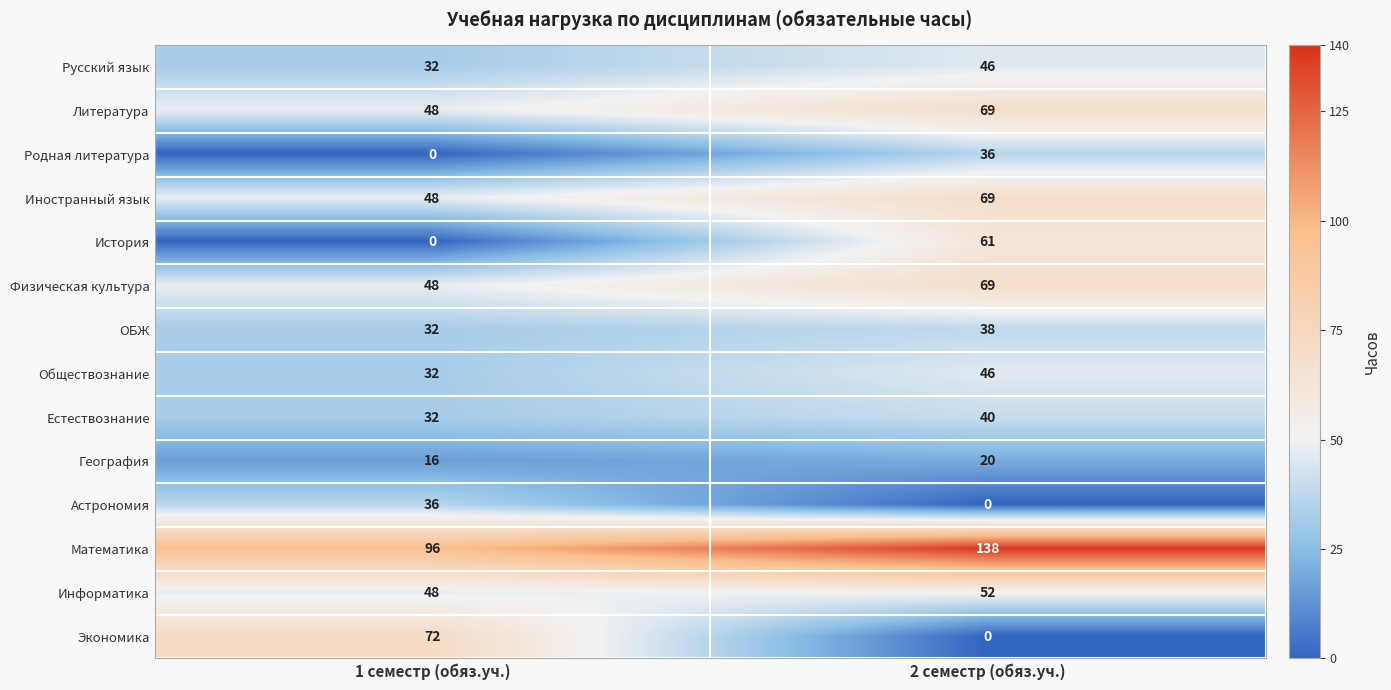

The История series shows 42 at 2 семестр (обяз.уч.). True or false?

False